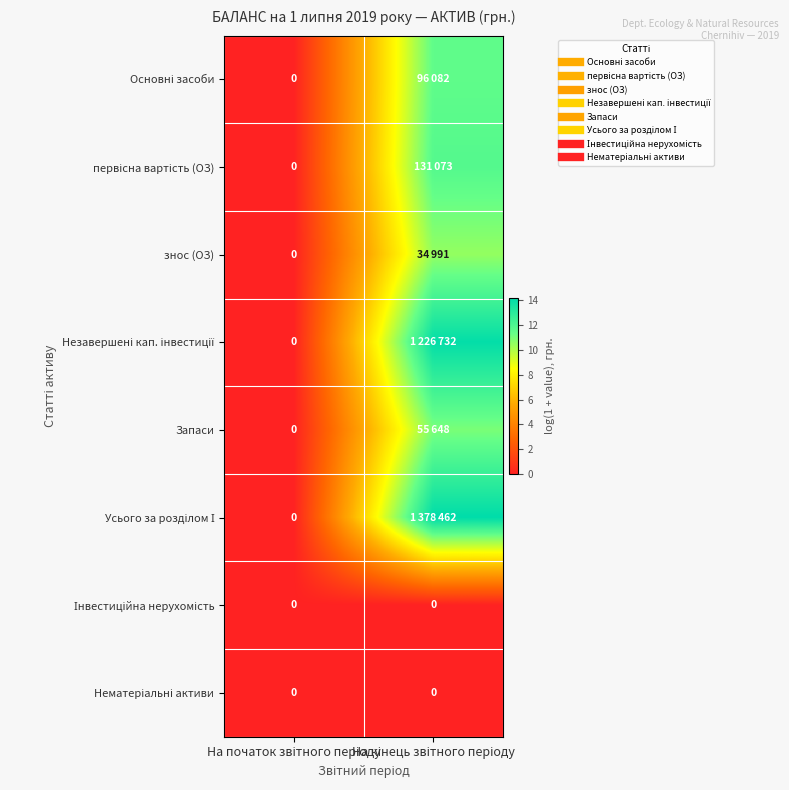

What is the difference between the maximum and minimum values in the первісна вартість (ОЗ) series?

11.8